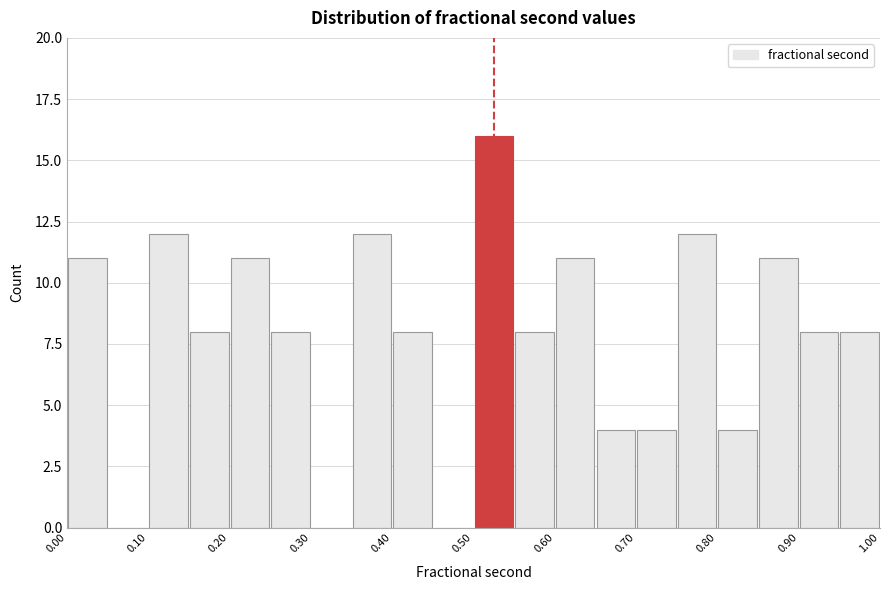

Reading left to right, list every bar in this chart as the range it spans on the x-axis followed by its height. The values are not printed on the chart, so give them approximately, as read against the axis.

0.00 to 0.05: 11
0.05 to 0.10: 0
0.10 to 0.15: 12
0.15 to 0.20: 8
0.20 to 0.25: 11
0.25 to 0.30: 8
0.30 to 0.35: 0
0.35 to 0.40: 12
0.40 to 0.45: 8
0.45 to 0.50: 0
0.50 to 0.55: 16
0.55 to 0.60: 8
0.60 to 0.65: 11
0.65 to 0.70: 4
0.70 to 0.75: 4
0.75 to 0.80: 12
0.80 to 0.85: 4
0.85 to 0.90: 11
0.90 to 0.95: 8
0.95 to 1.00: 8